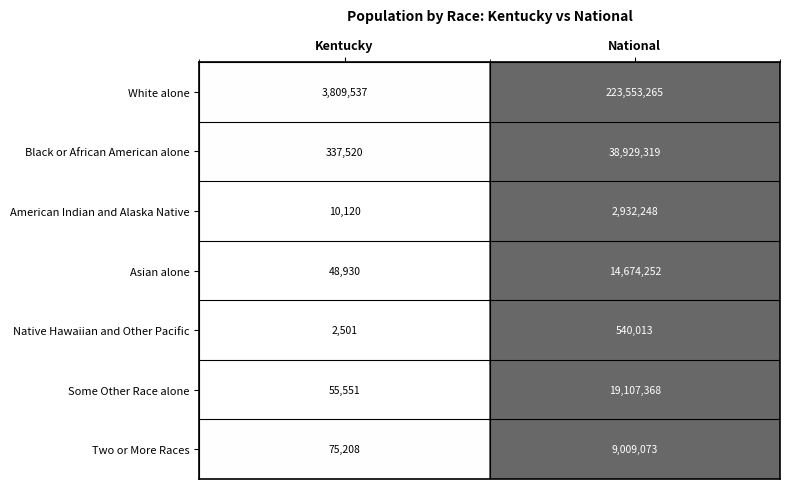

The White alone series shows 3809537 at Kentucky. True or false?

True